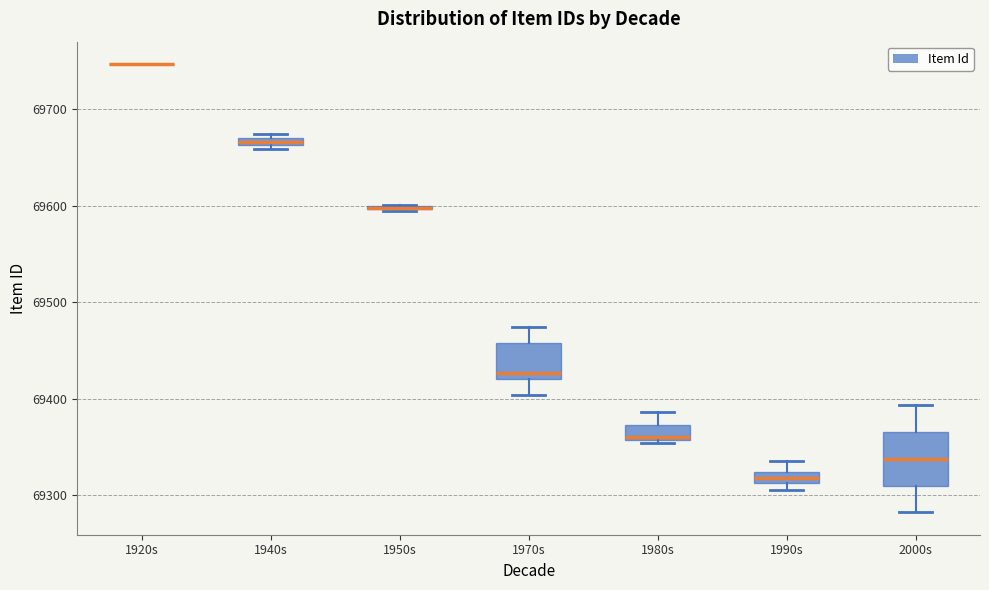

Which box is the tallest, from its lower edge to its upper edge?

2000s